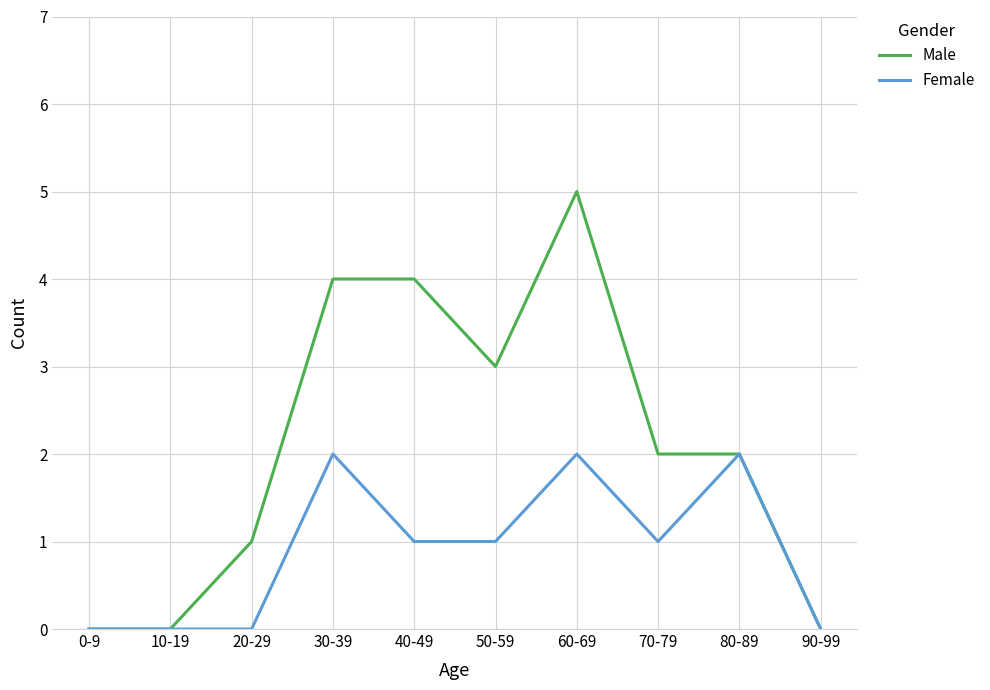

Which series has the largest total across all categories?

Male